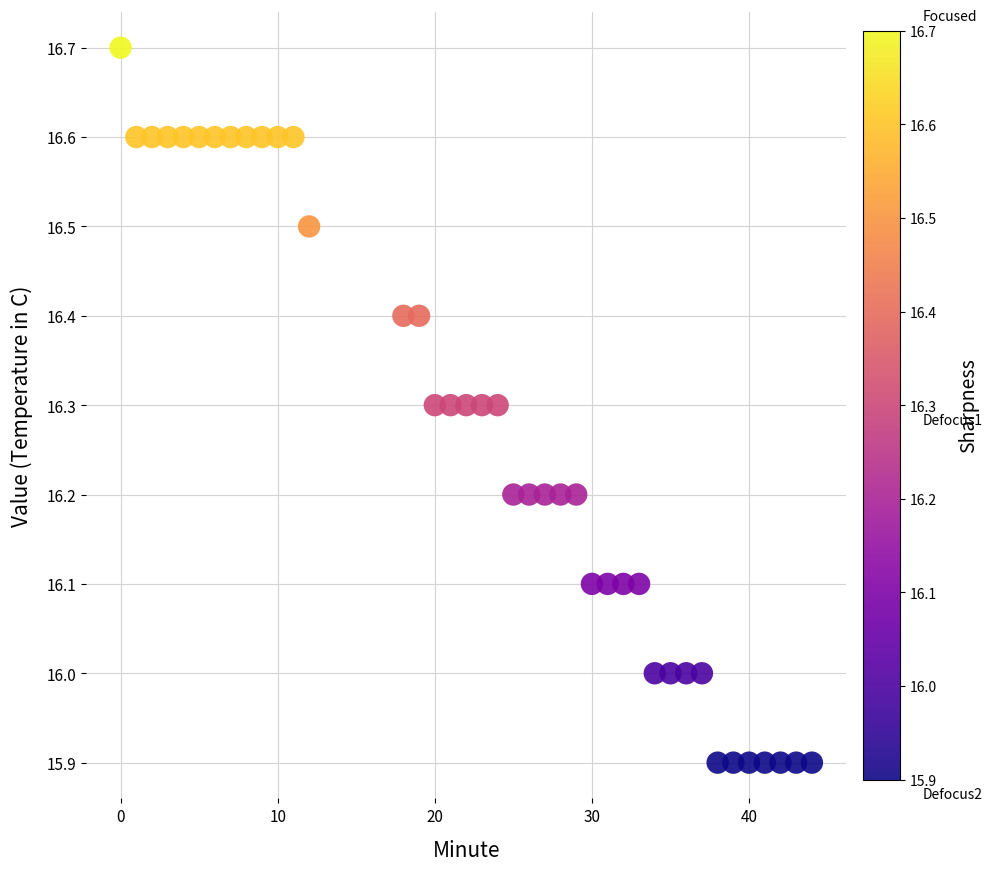

What is the range of Y values (max minus min)?

0.8